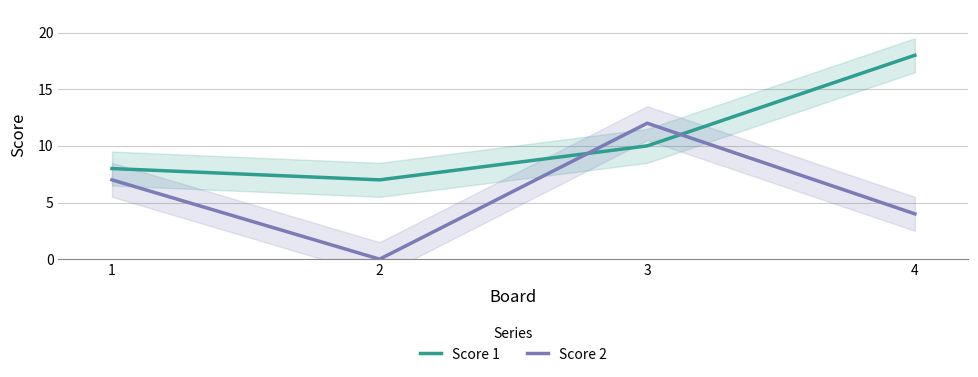

What value does the Score 2 series have at 4, to the nearest 5?

5